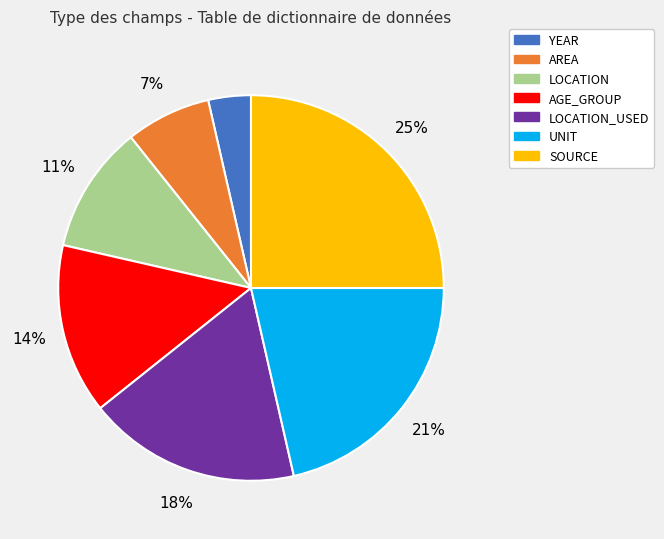

Does any single category account for the majority?

No